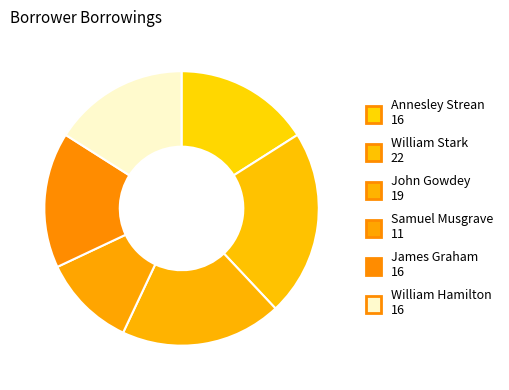

Count the number of slices in the pie.

6